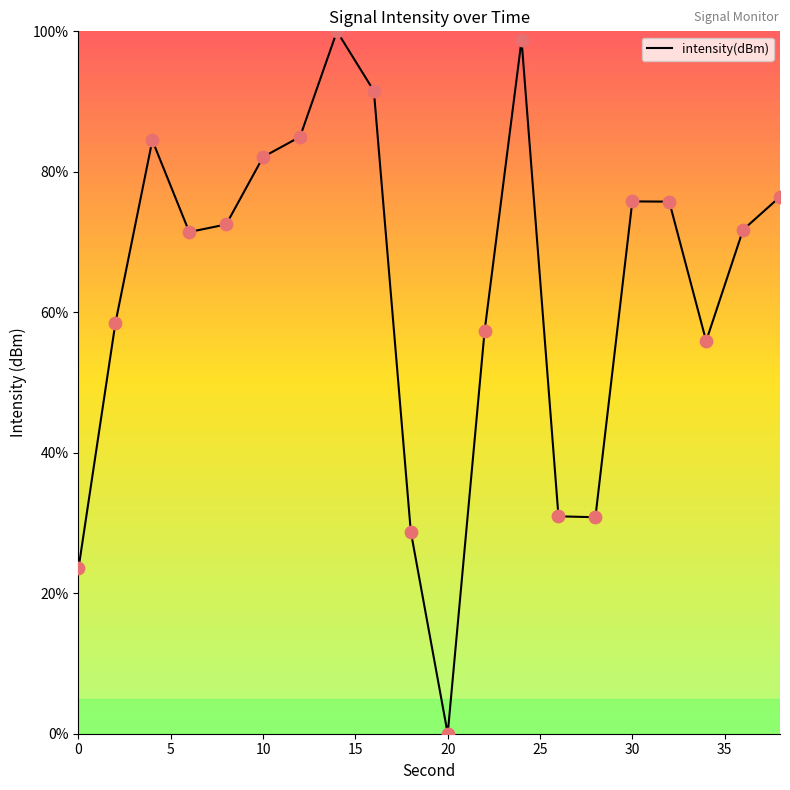

What is the difference between the maximum and minimum values?

100.0